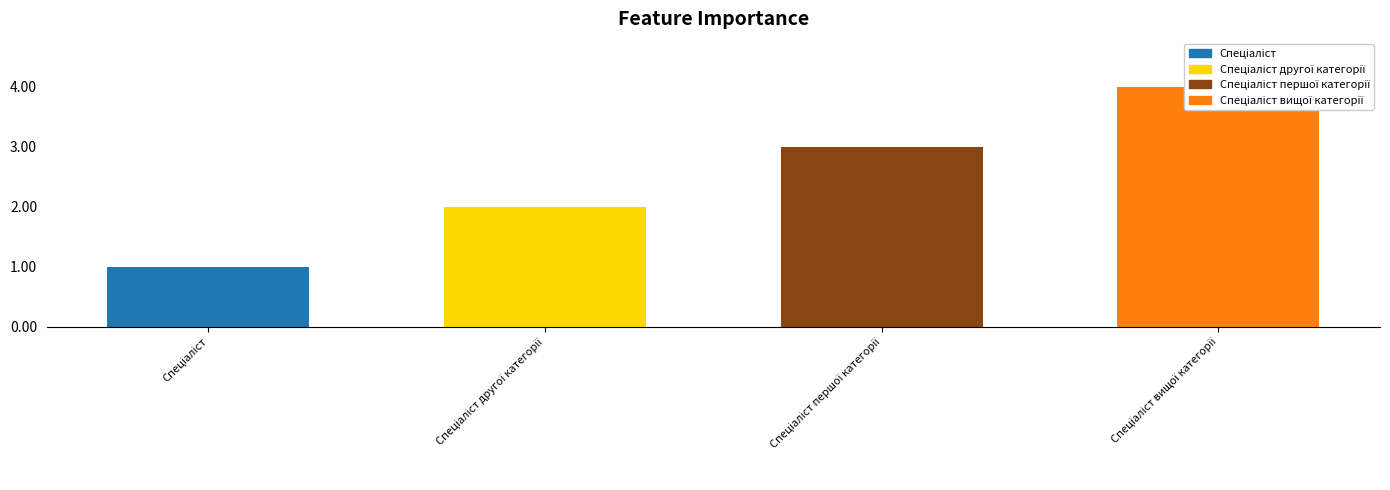

The value at Спеціаліст вищої категорії is 4. True or false?

True